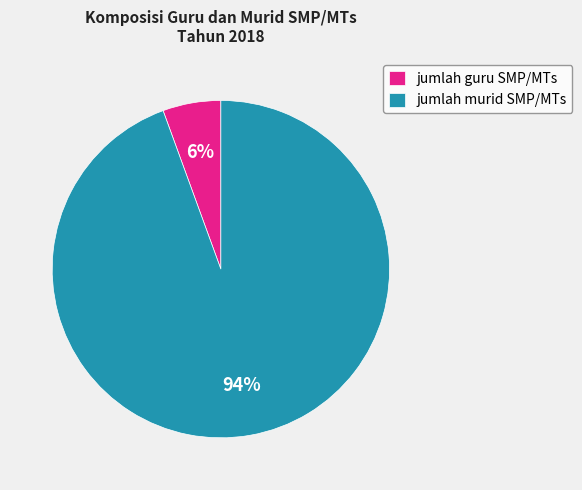

To the nearest percent, what portion does jumlah guru SMP/MTs represent?

6%